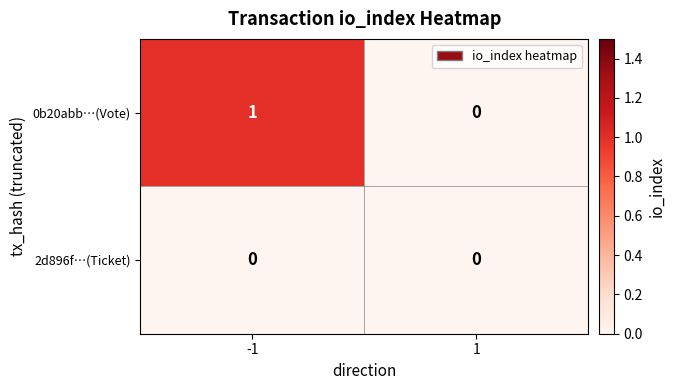

Which series changed the most between -1 and 1?

0b20abb…(Vote)